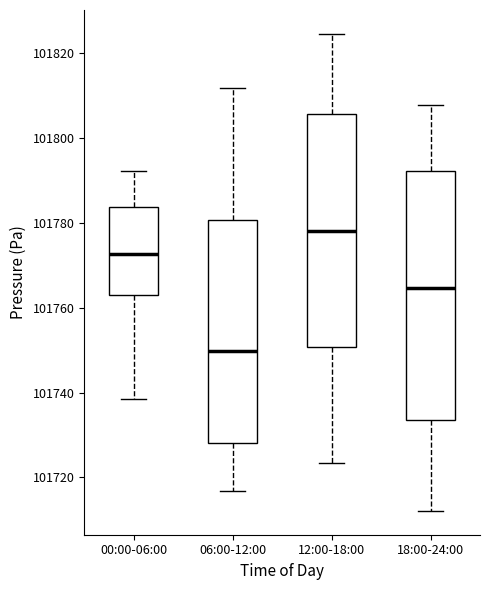

Which box has the lowest median line?

06:00-12:00